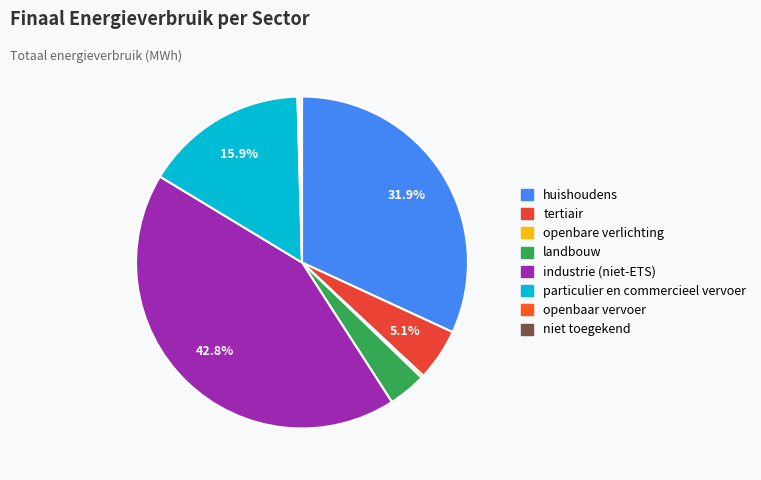

What percentage is the landbouw slice, to the nearest percent?

4%